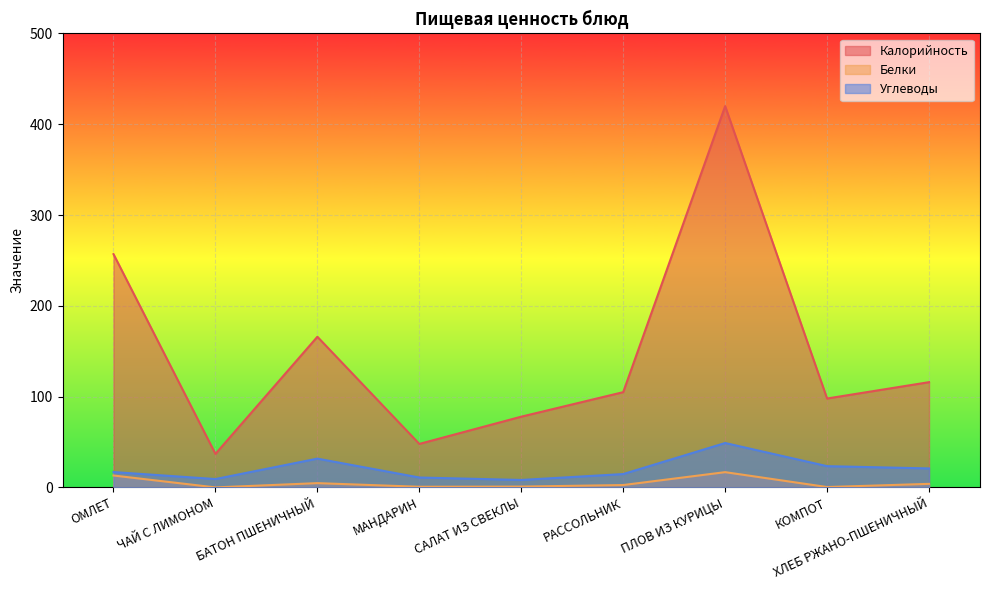

True or false: Калорийность and Углеводы intersect in this chart.

False